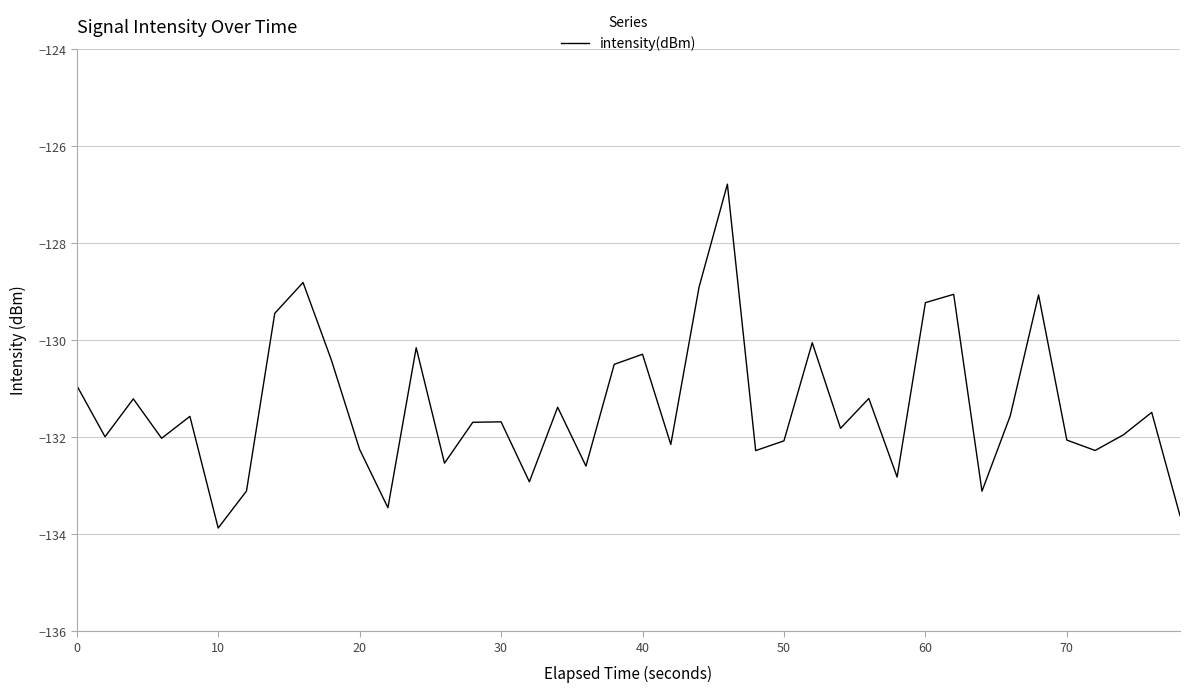

What is the smallest value displayed?

-133.9